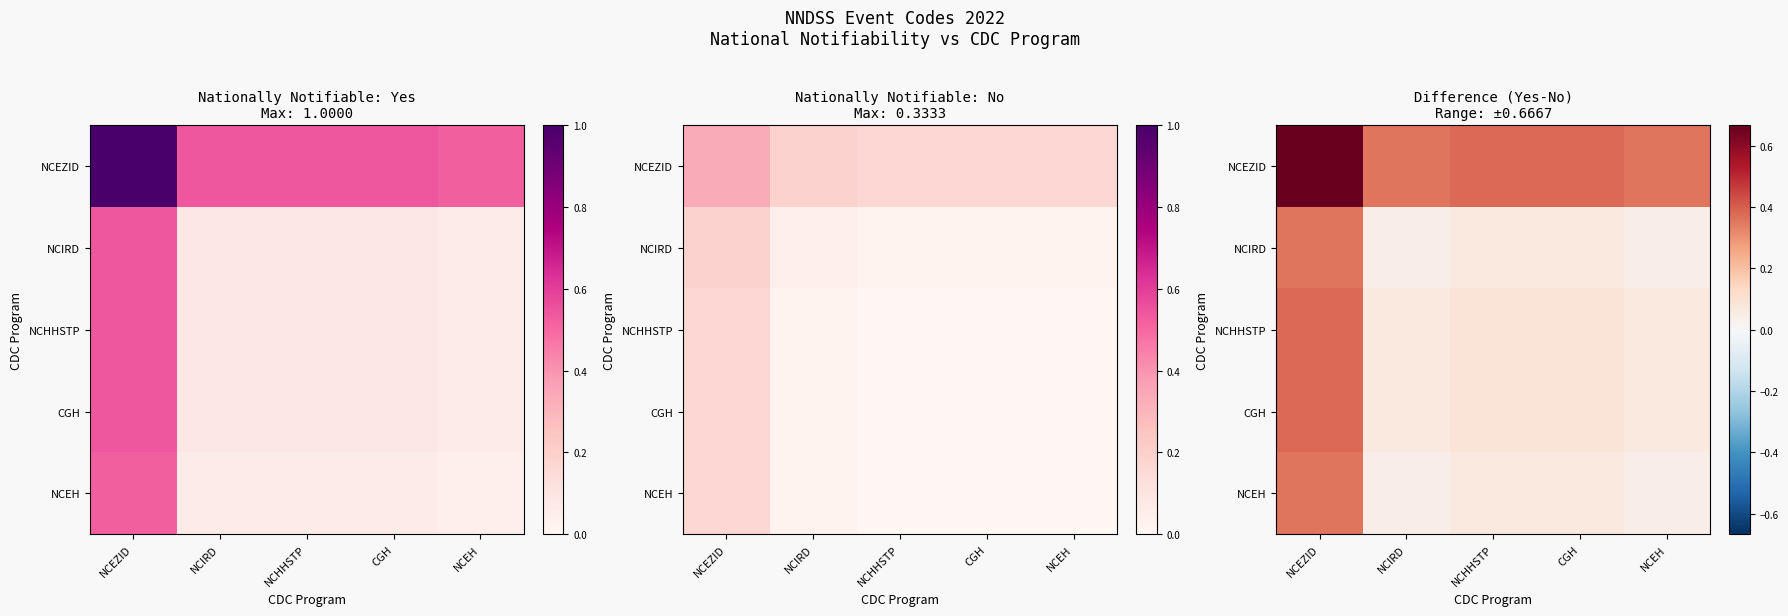

What is the spread (max minus min) of values at NCHHSTP?

0.3